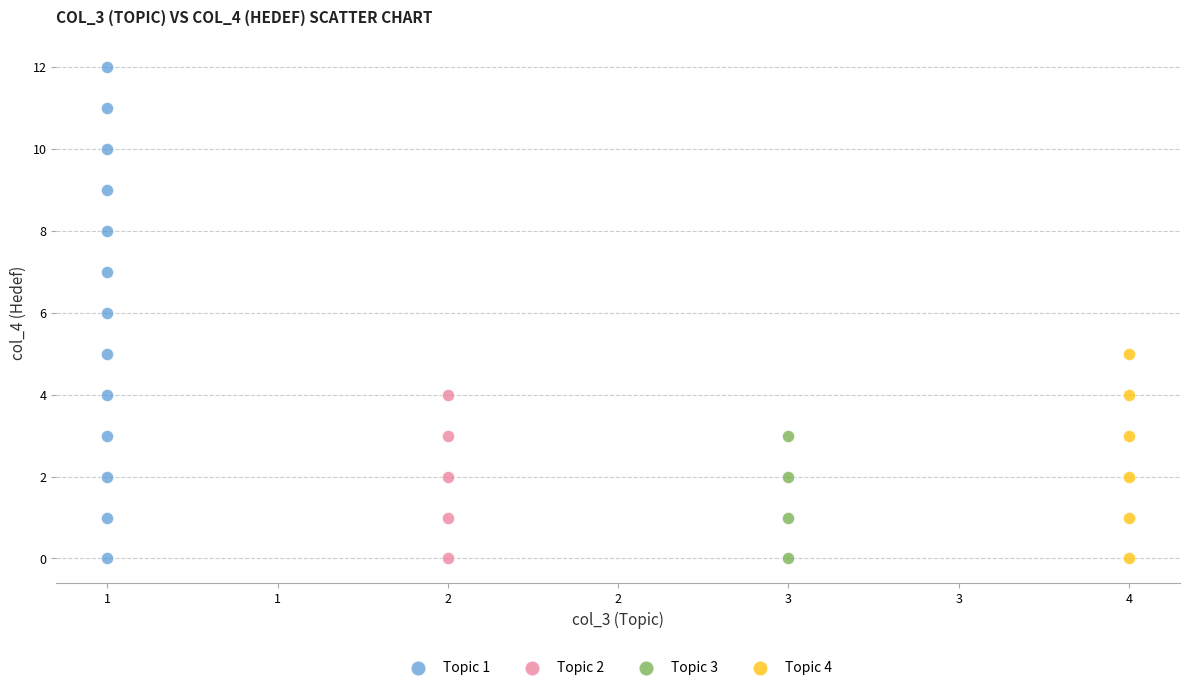

Which series has the largest Y range (max minus min)?

Topic 1